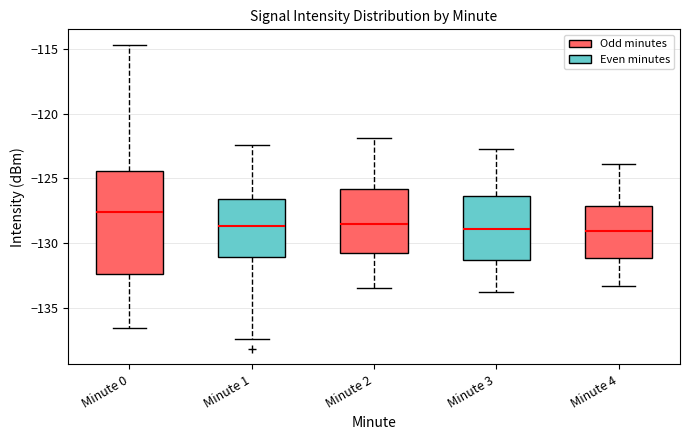

Which box has the highest median line?

Minute 0